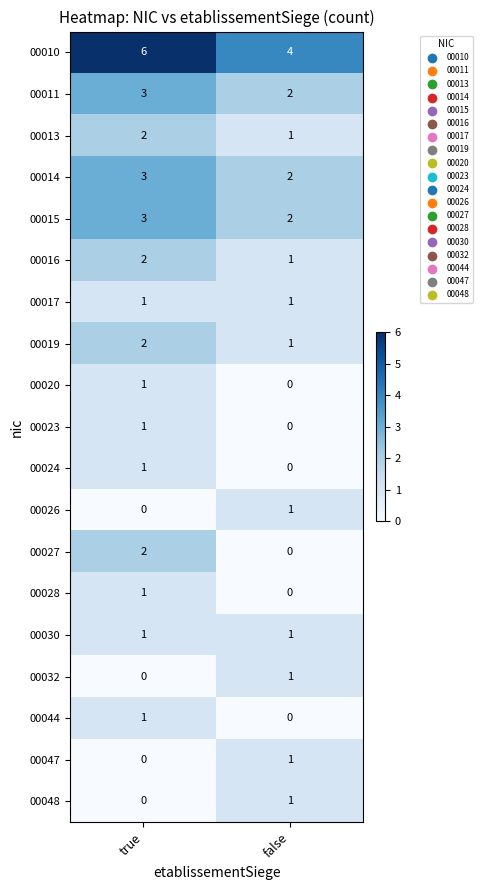

Count the number of categories in the chart.

2